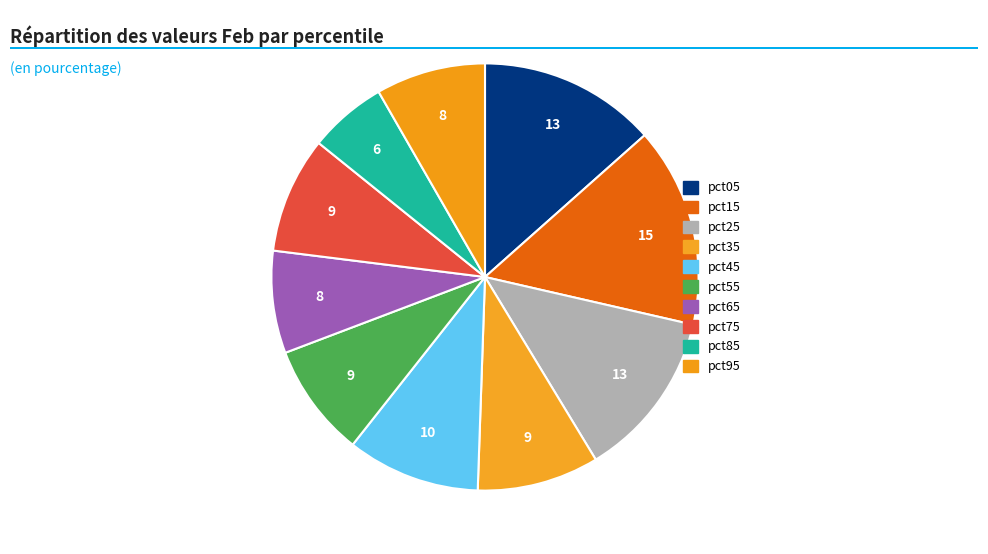

How many slices are in this pie chart?

10